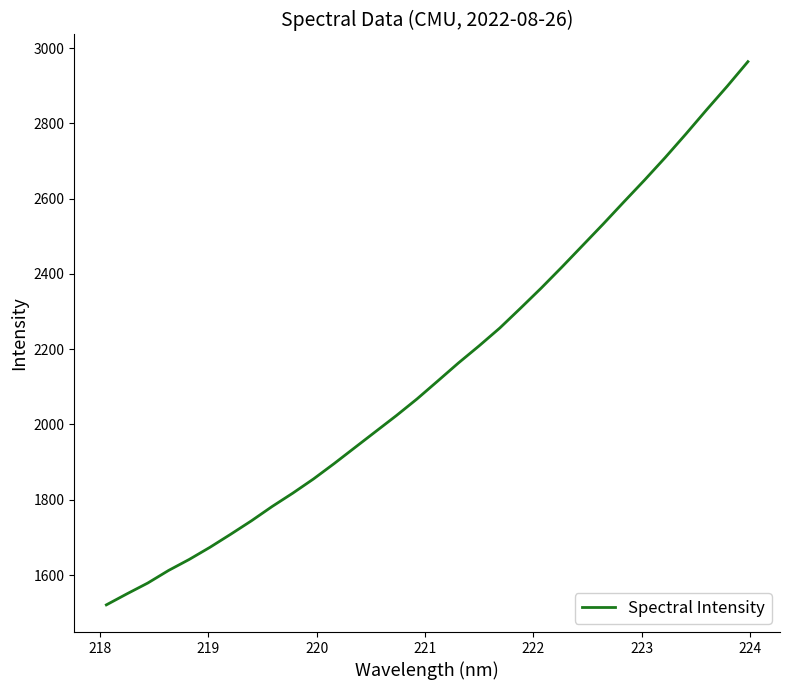

What is the difference between the maximum and minimum values?

1442.9